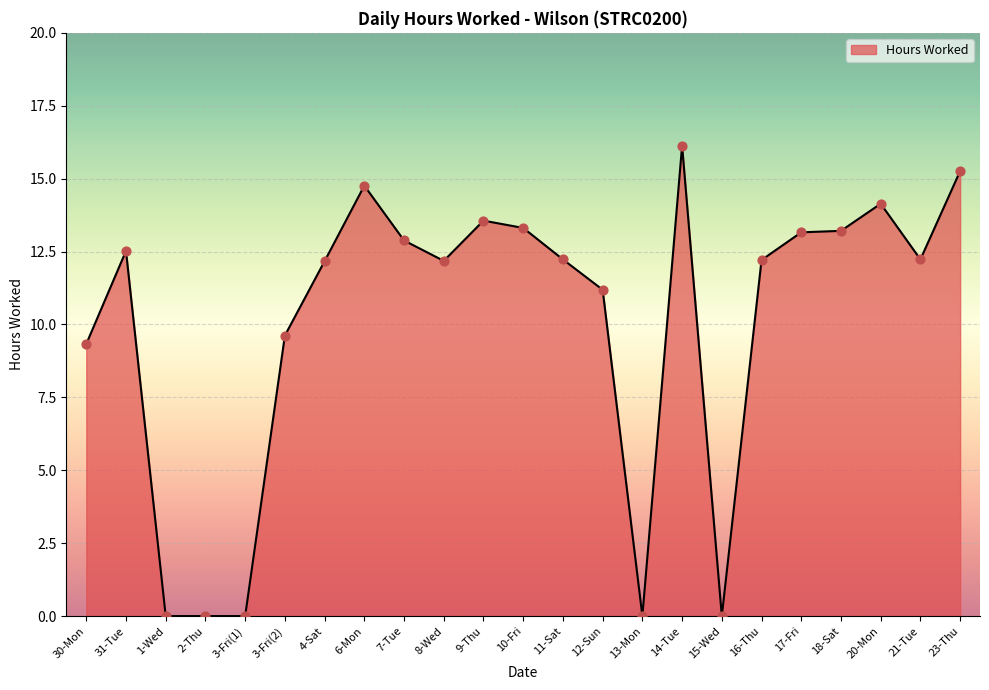

Which has a higher value, 6-Mon or 16-Thu?

6-Mon